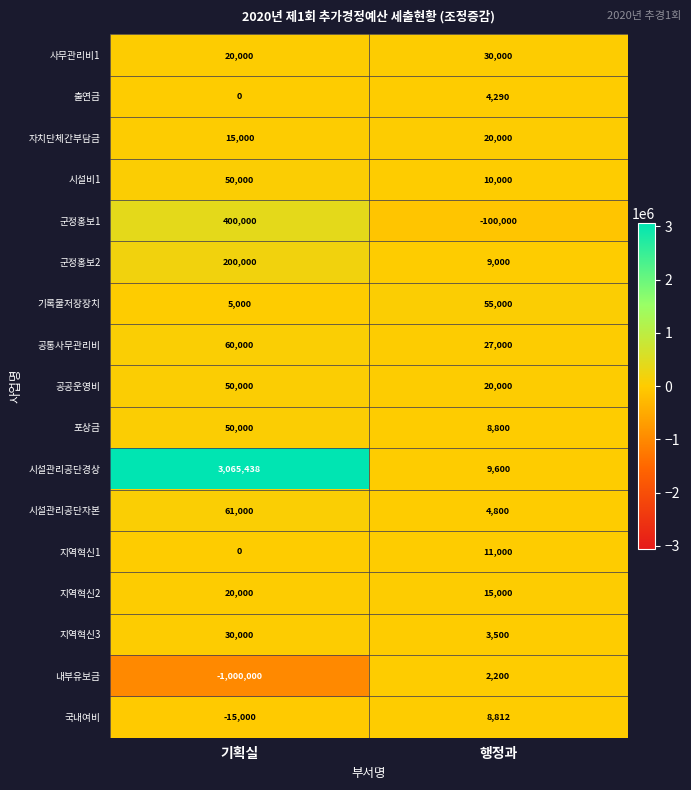

Where is 출연금 nearest to the value 2145?

기획실